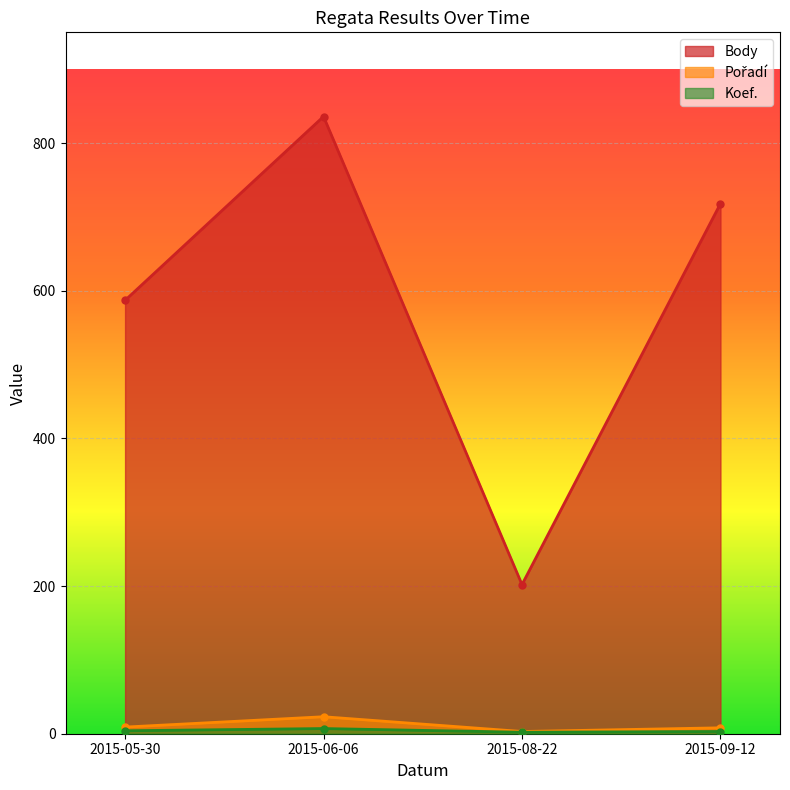

True or false: Body and Pořadí intersect in this chart.

False